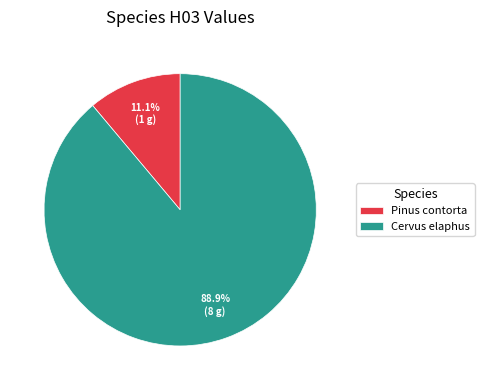

Rank the categories by value from highest to lowest.

Cervus elaphus, Pinus contorta